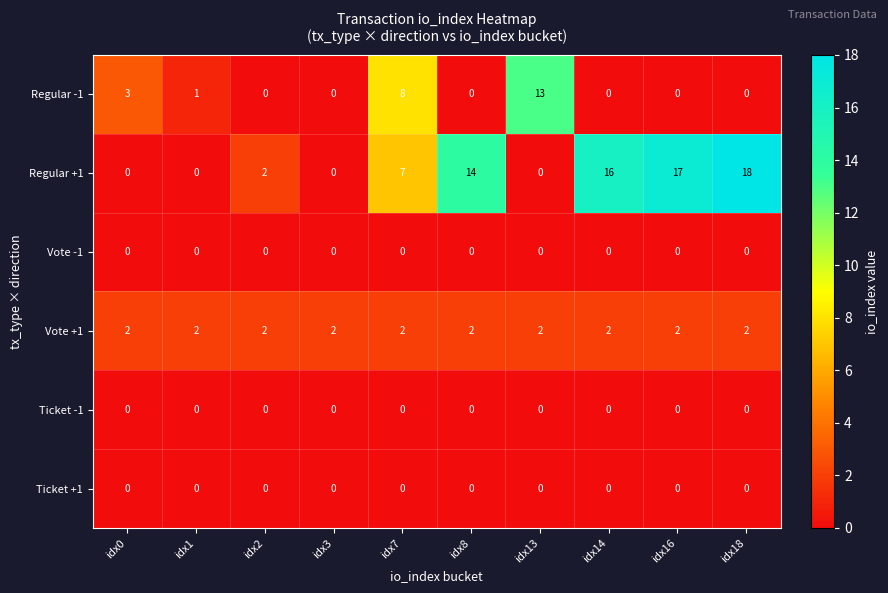

What is the maximum value for Regular -1?

13